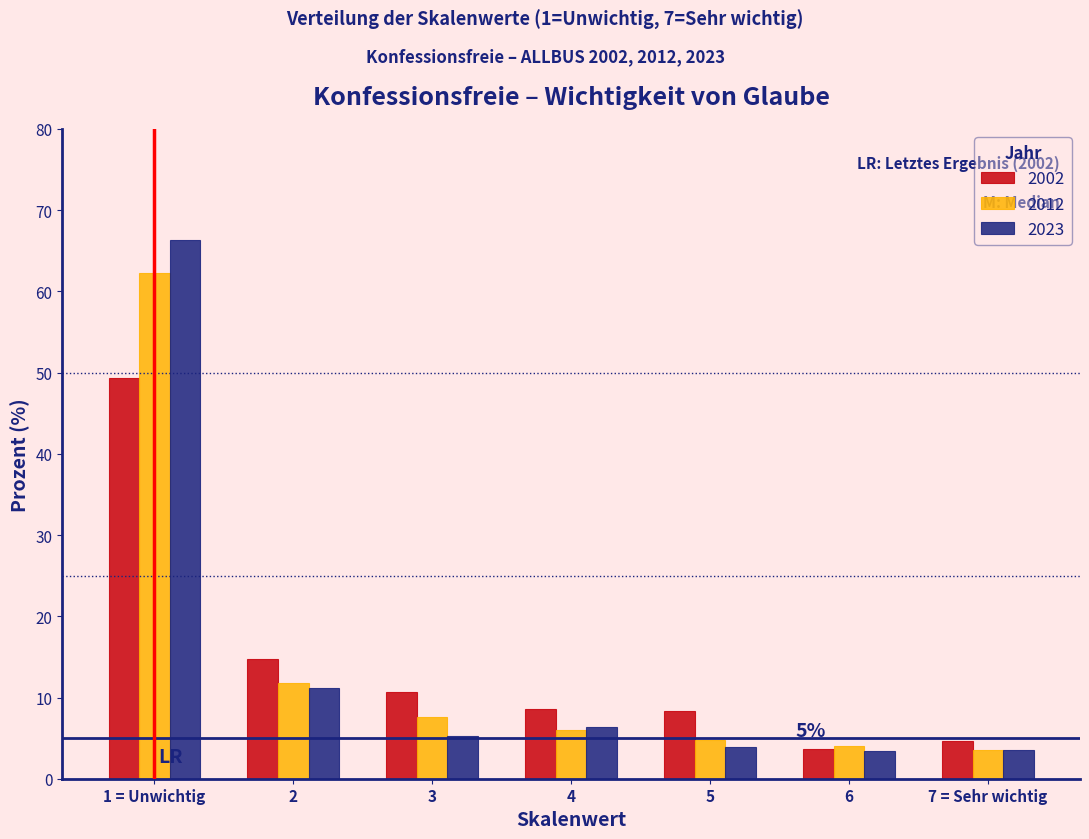

What is the sum of the 2012 values at 2 and 3?

19.4